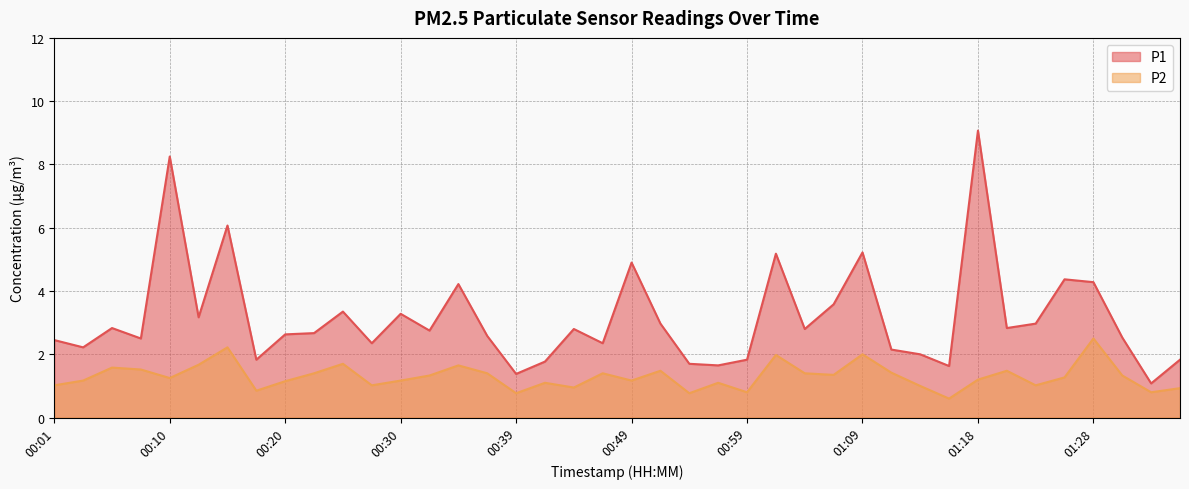

At how many categories does at least one series exceed 5?

5